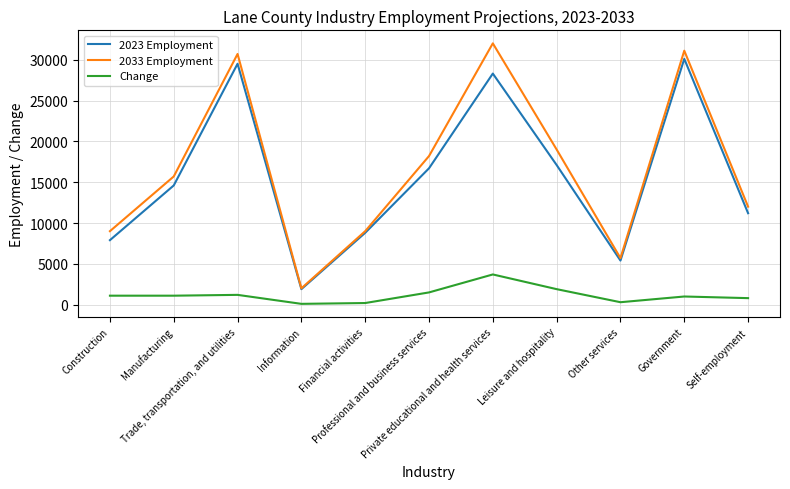

True or false: Change and 2033 Employment cross at least once.

False